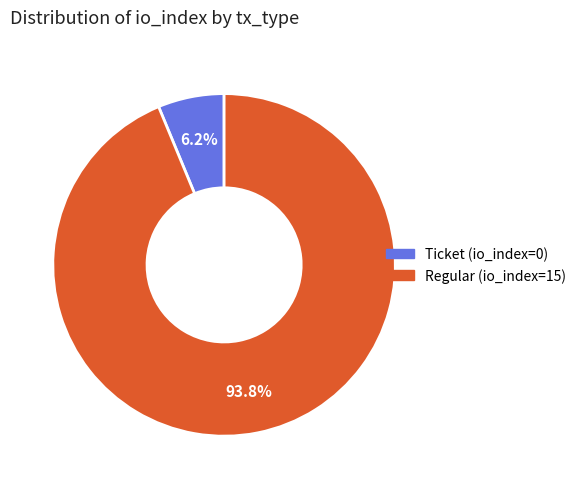

Does Regular (io_index=15) represent more than half of the total?

Yes